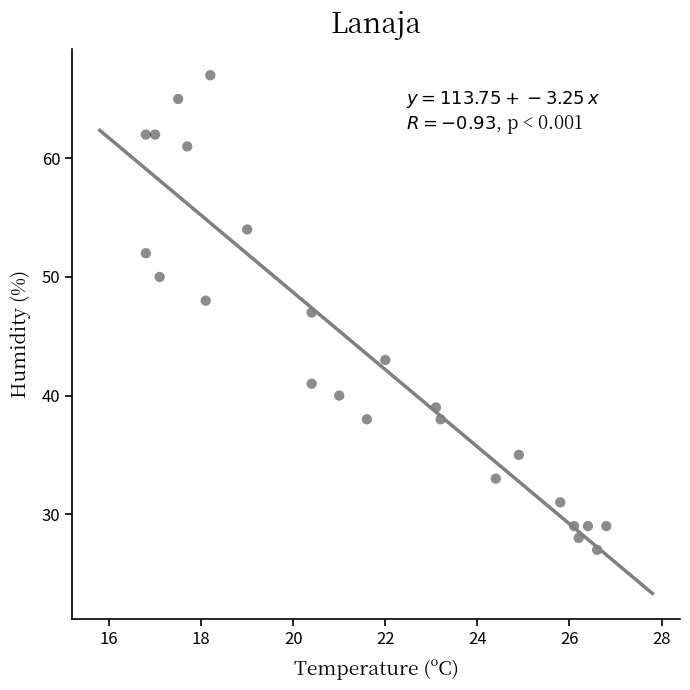

What is the range of Y values (max minus min)?

40